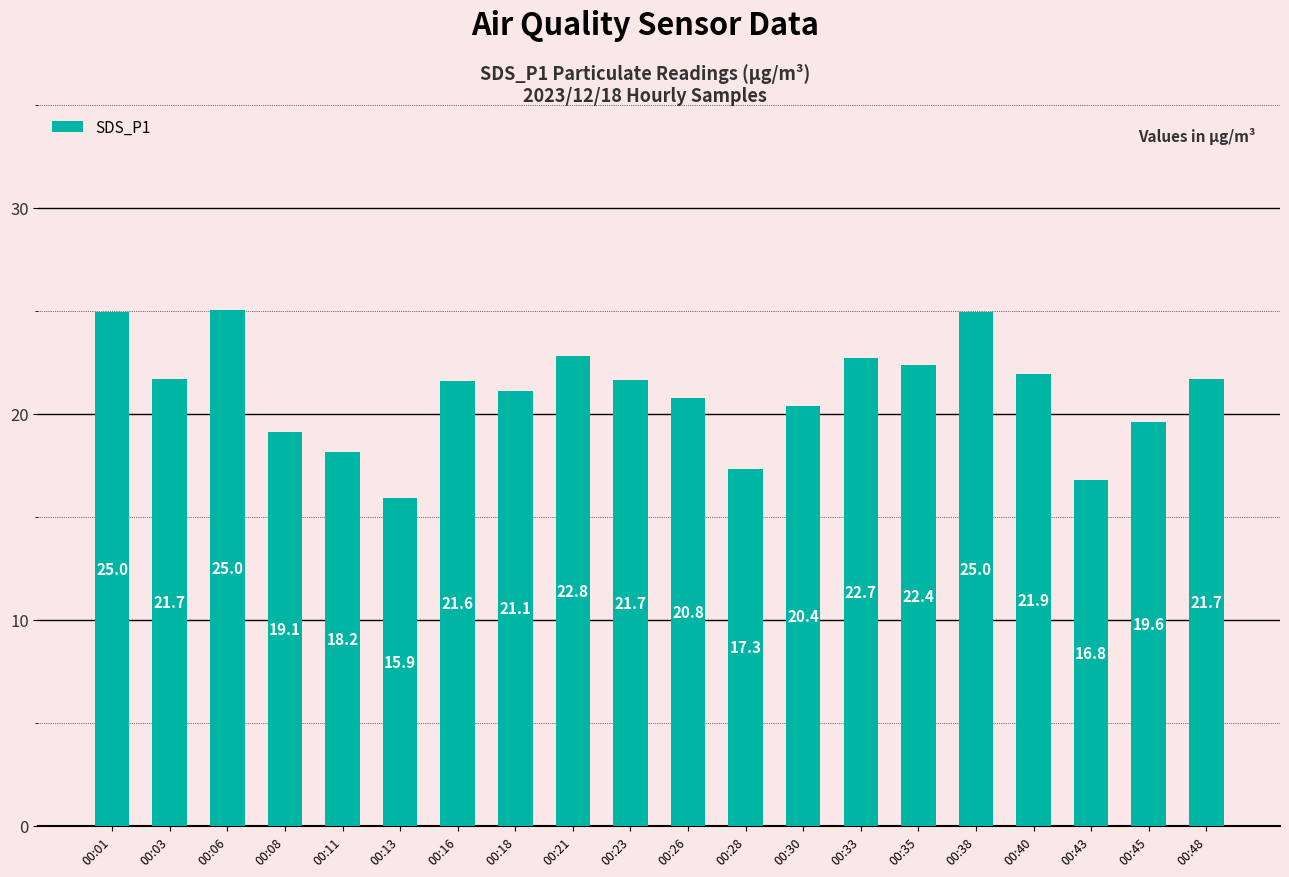

Which has a higher value, 00:30 or 00:43?

00:30